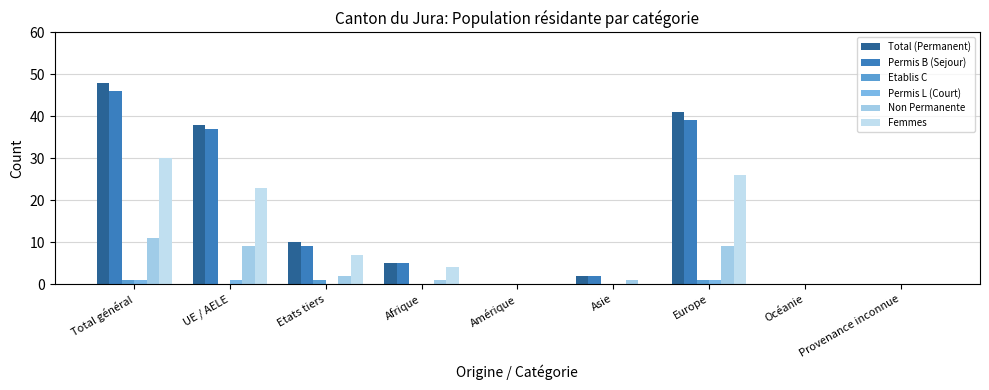

At which category is the sum across all series the highest?

Total général